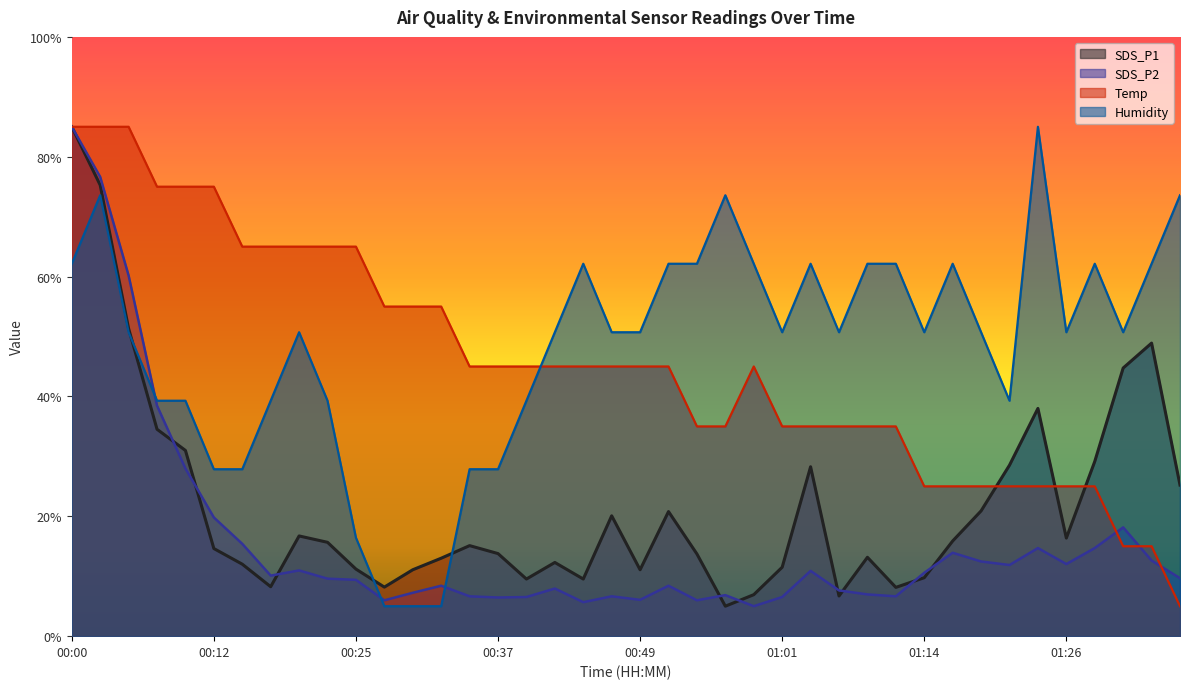

What position from the left is 00:54?

23